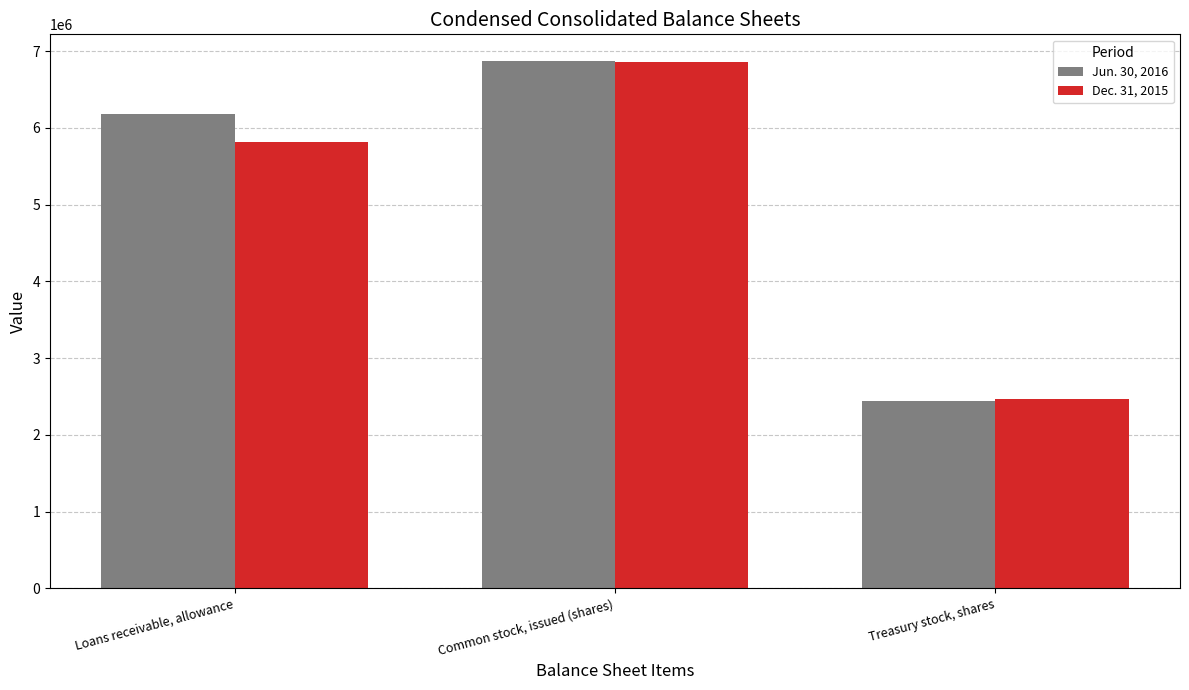

Reading right to left, transcribe all the data shown in this chart.

Jun. 30, 2016: 2441783	6875503	6181151
Dec. 31, 2015: 2466462	6859003	5811940